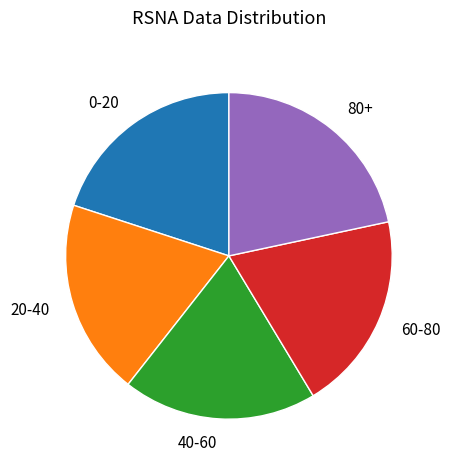

Is 20-40 the majority of the pie?

No